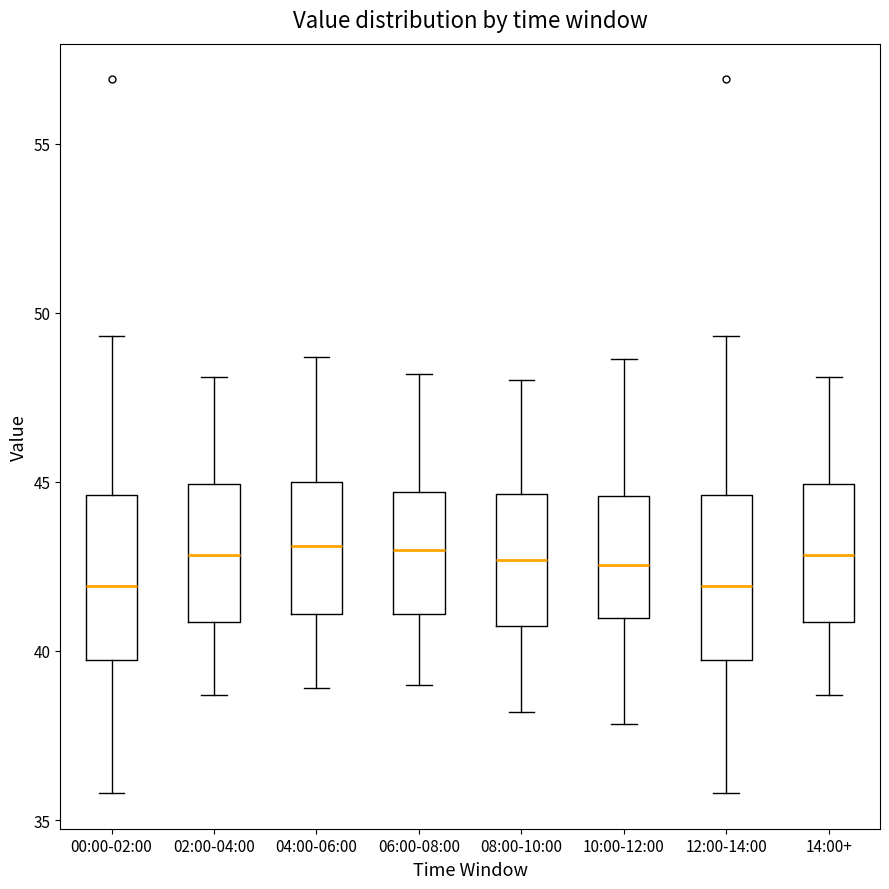

Reading left to right, read every box against the y-axis: the position of its median line, the range the box covers, and the ends of its whiskers. The values are not printed on the chart, so give them approximately, as read against the axis.

00:00-02:00: median 42.0, box 39.5 to 44.5, whiskers 36.0 to 49.5
02:00-04:00: median 43.0, box 41.0 to 45.0, whiskers 38.5 to 48.0
04:00-06:00: median 43.0, box 41.0 to 45.0, whiskers 39.0 to 48.5
06:00-08:00: median 43.0, box 41.0 to 44.5, whiskers 39.0 to 48.0
08:00-10:00: median 42.5, box 41.0 to 44.5, whiskers 38.0 to 48.0
10:00-12:00: median 42.5, box 41.0 to 44.5, whiskers 38.0 to 48.5
12:00-14:00: median 42.0, box 39.5 to 44.5, whiskers 36.0 to 49.5
14:00+: median 43.0, box 41.0 to 45.0, whiskers 38.5 to 48.0